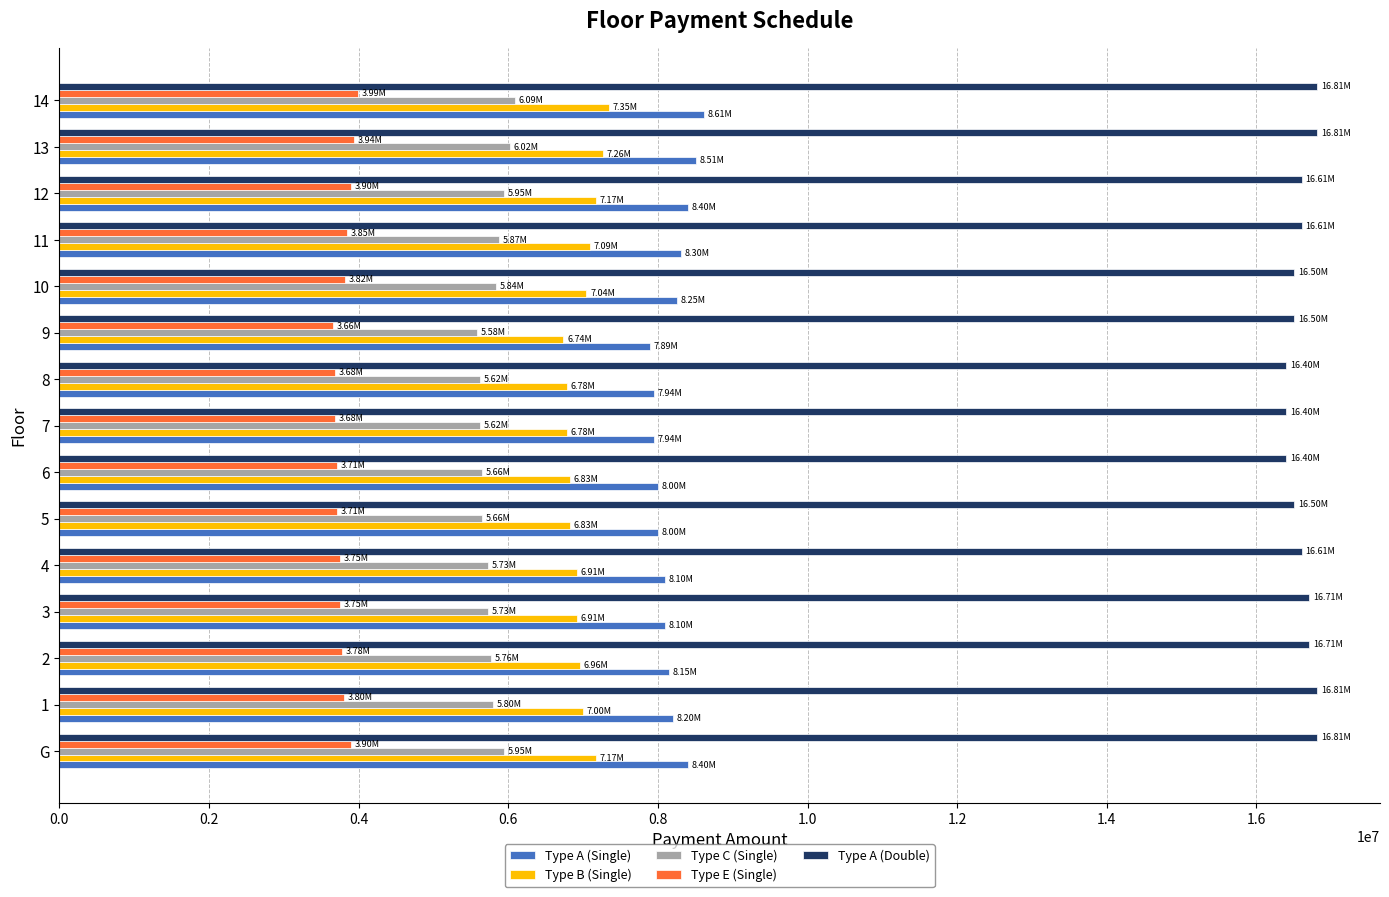

At 13, list the series in order from smallest to largest.

Type E (Single), Type C (Single), Type B (Single), Type A (Single), Type A (Double)